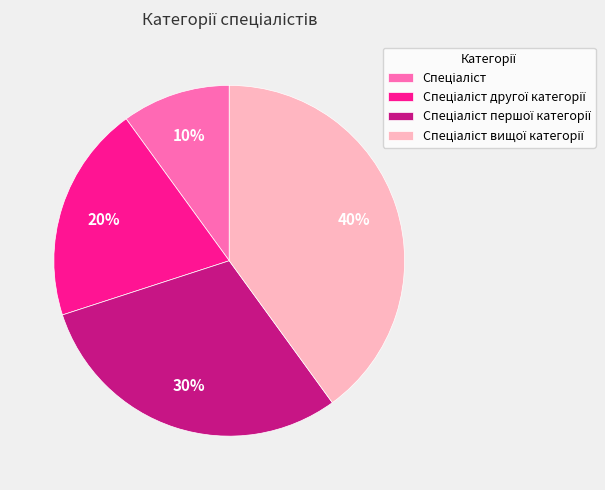

To the nearest percent, what is the average slice percentage?

25%